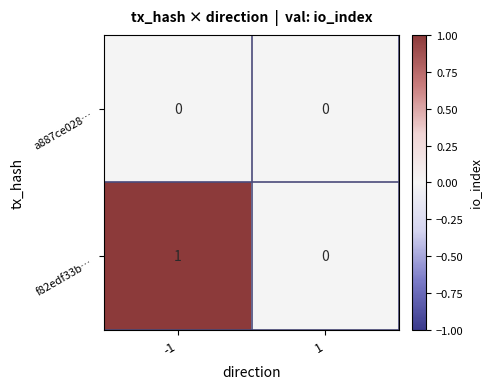

The a887ce028… series shows 0 at -1. True or false?

True